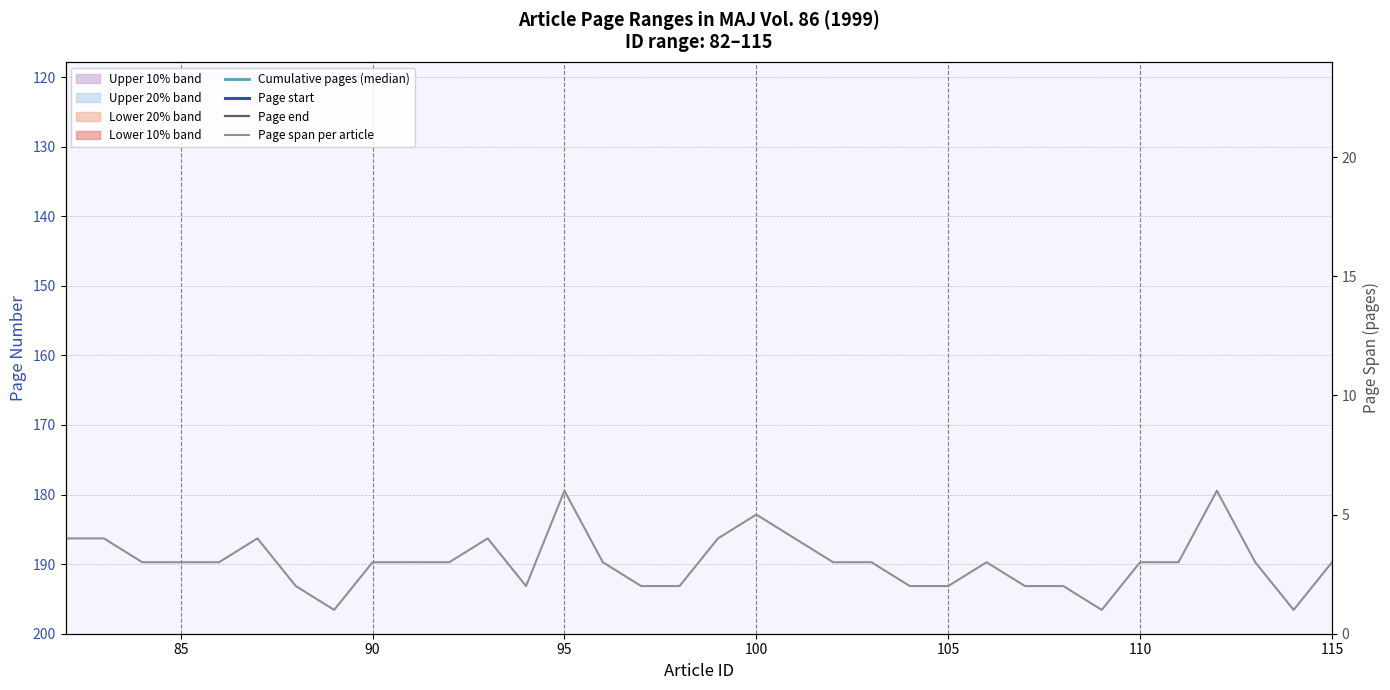

Where does the Cumulative pages (median) series first go above 56?

100